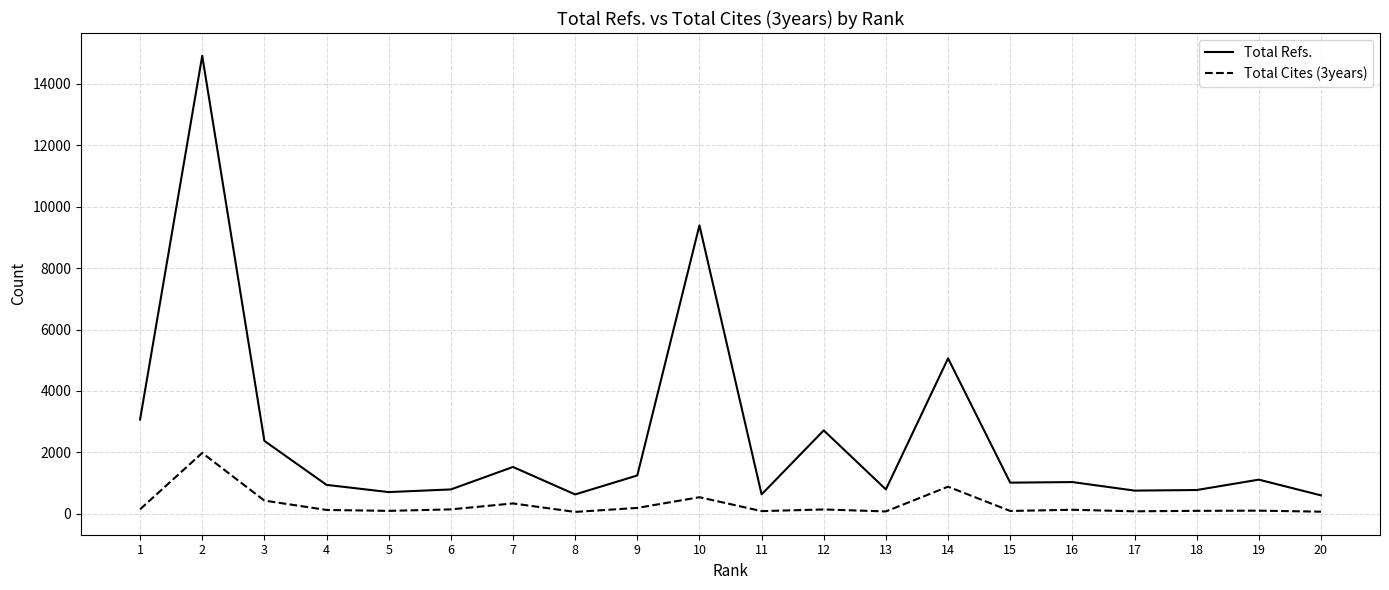

The value of Total Refs. at 14 is 3010. True or false?

False